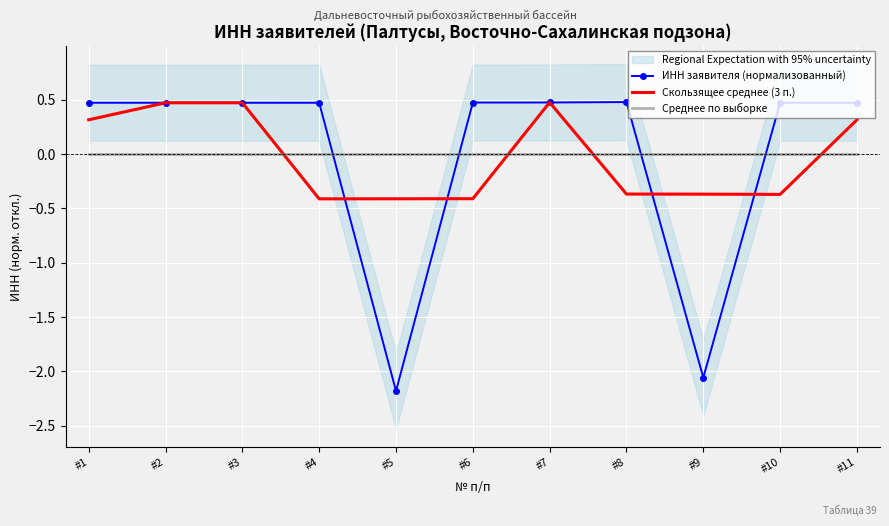

Between #5 and #6, which series saw the biggest shift?

ИНН заявителя (нормализованный)